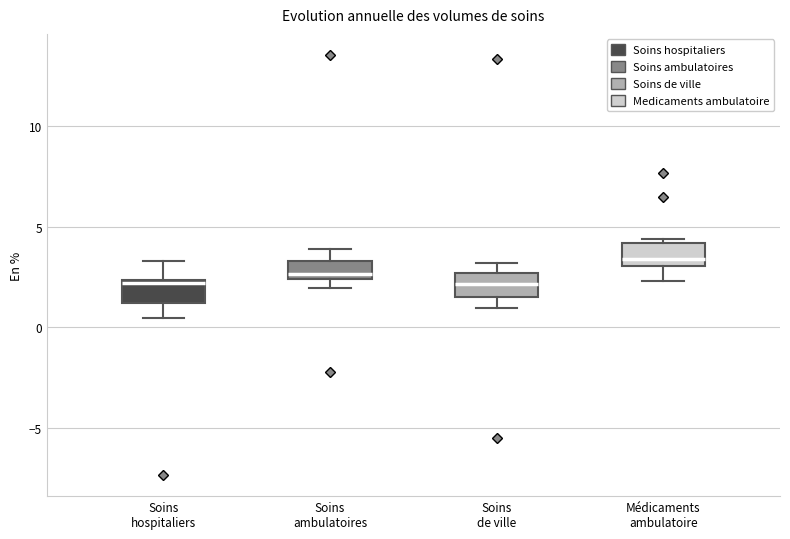

Reading left to right, transcribe this box plot: for each box, give where its median line is, the range the box spans, and where its two whiskers end, as read against the y-axis. The values are not printed on the chart, so give them approximately, as read against the axis.

Soins hospitaliers: median 2.0, box 1.0 to 2.5, whiskers 0.5 to 3.5
Soins ambulatoires: median 2.5 (just above the box's lower edge), box 2.5 to 3.5, whiskers 2.0 to 4.0
Soins de ville: median 2.0, box 1.5 to 2.5, whiskers 1.0 to 3.0
Médicaments ambulatoire: median 3.5, box 3.0 to 4.0, whiskers 2.5 to 4.5